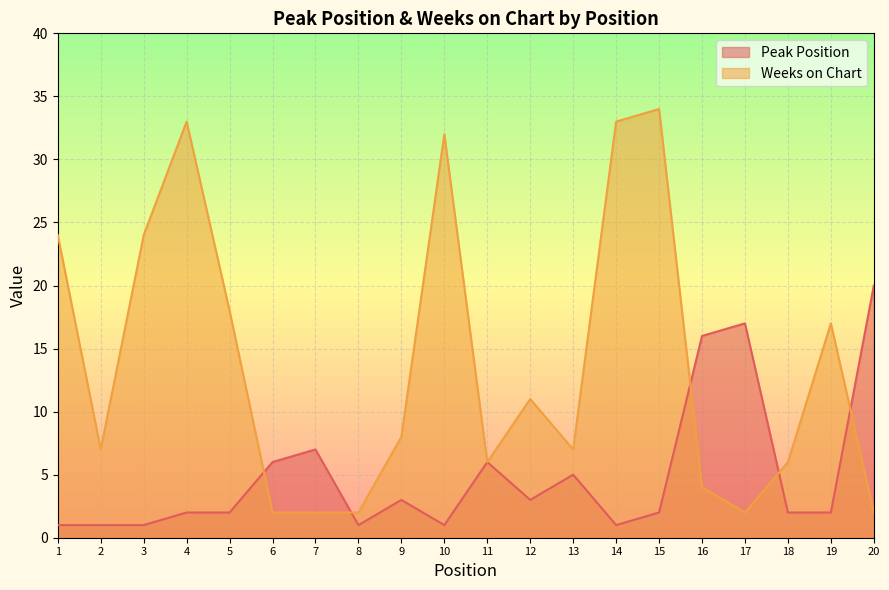

Which series has the largest total across all categories?

Weeks on Chart